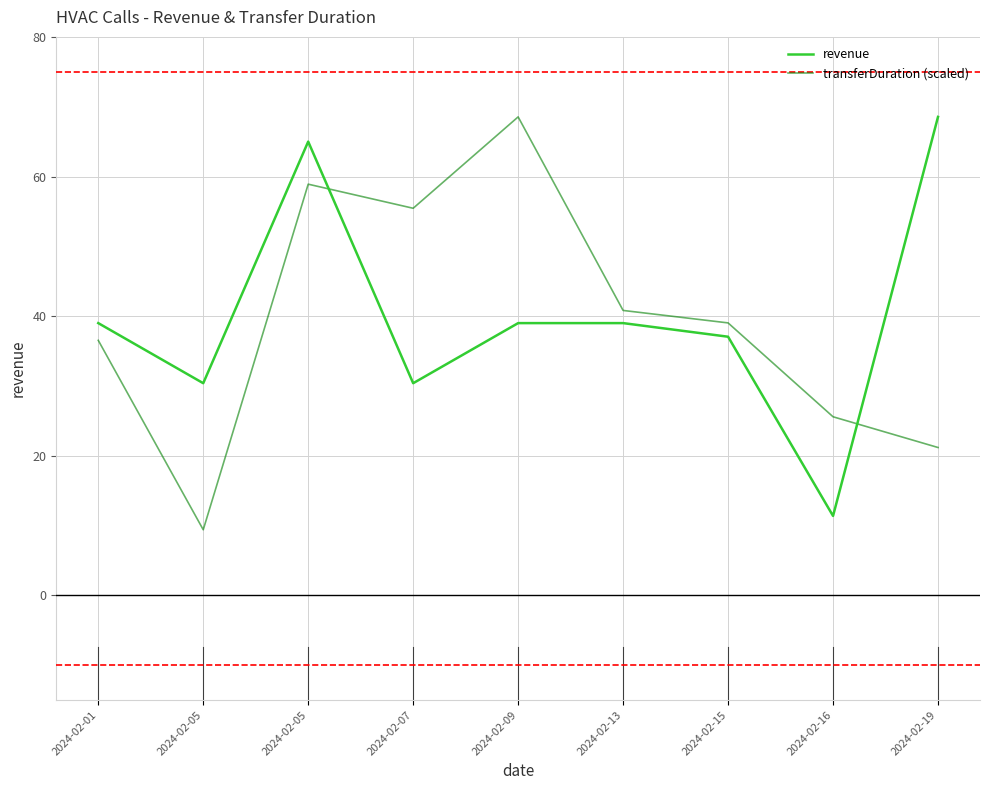

What are all the series names shown in the legend?

revenue, transferDuration (scaled)